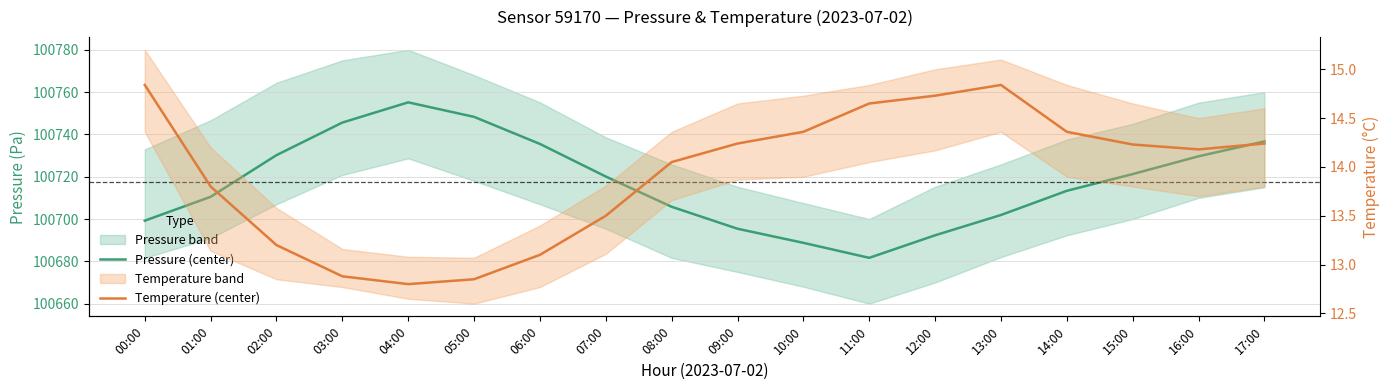

At which category is the sum across all series the highest?

04:00